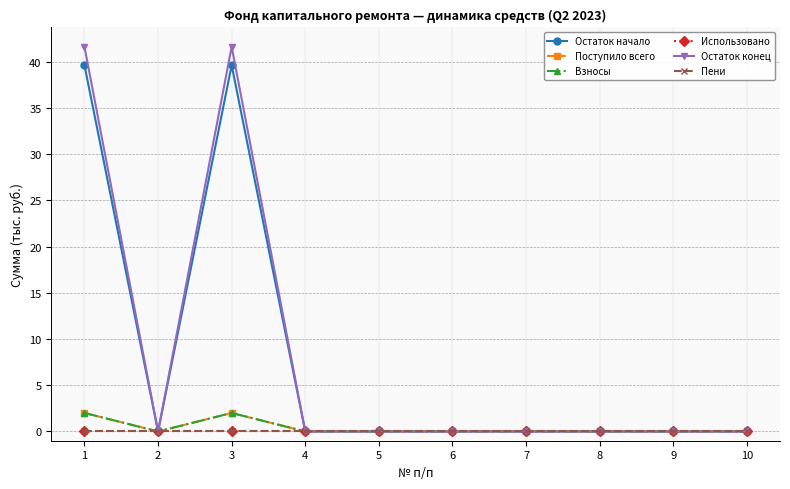

In Остаток конец, how many points are lower than both neighbors (excluding endpoints)?

1